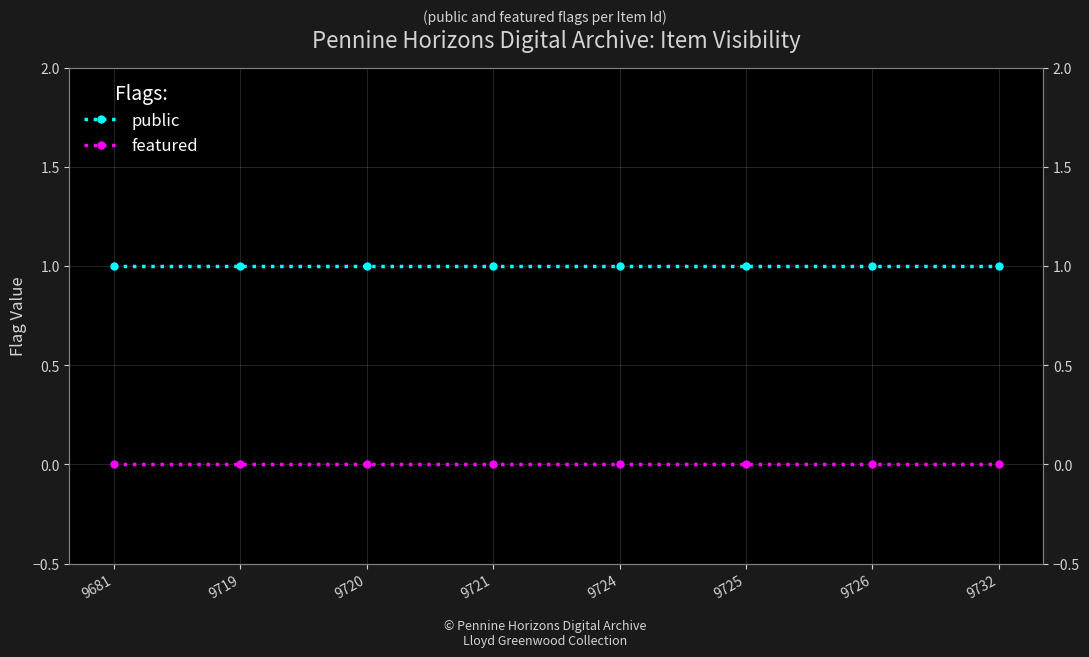

True or false: public has a value of 1 at 9724.

True